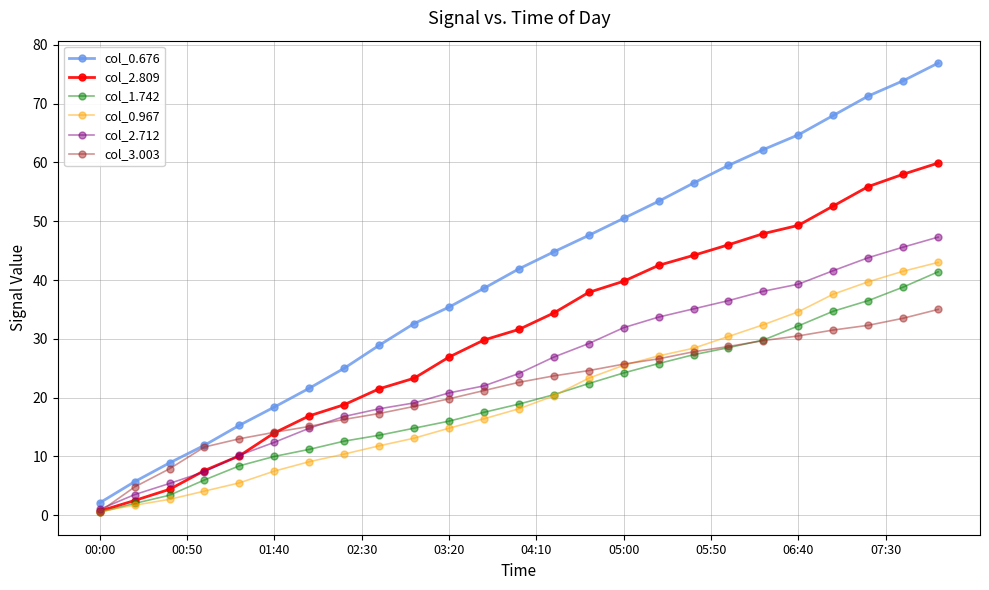

What is the minimum value shown in the chart?

0.5